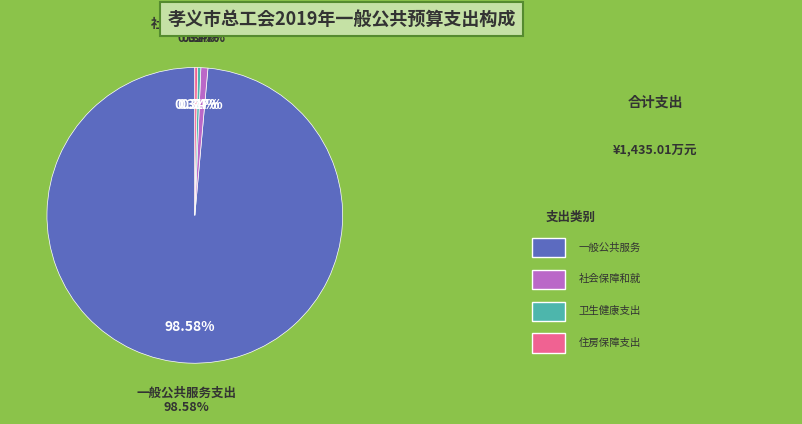

Approximately how many times larger is the value at 住房保障支出 compared to 卫生健康支出?

0.9